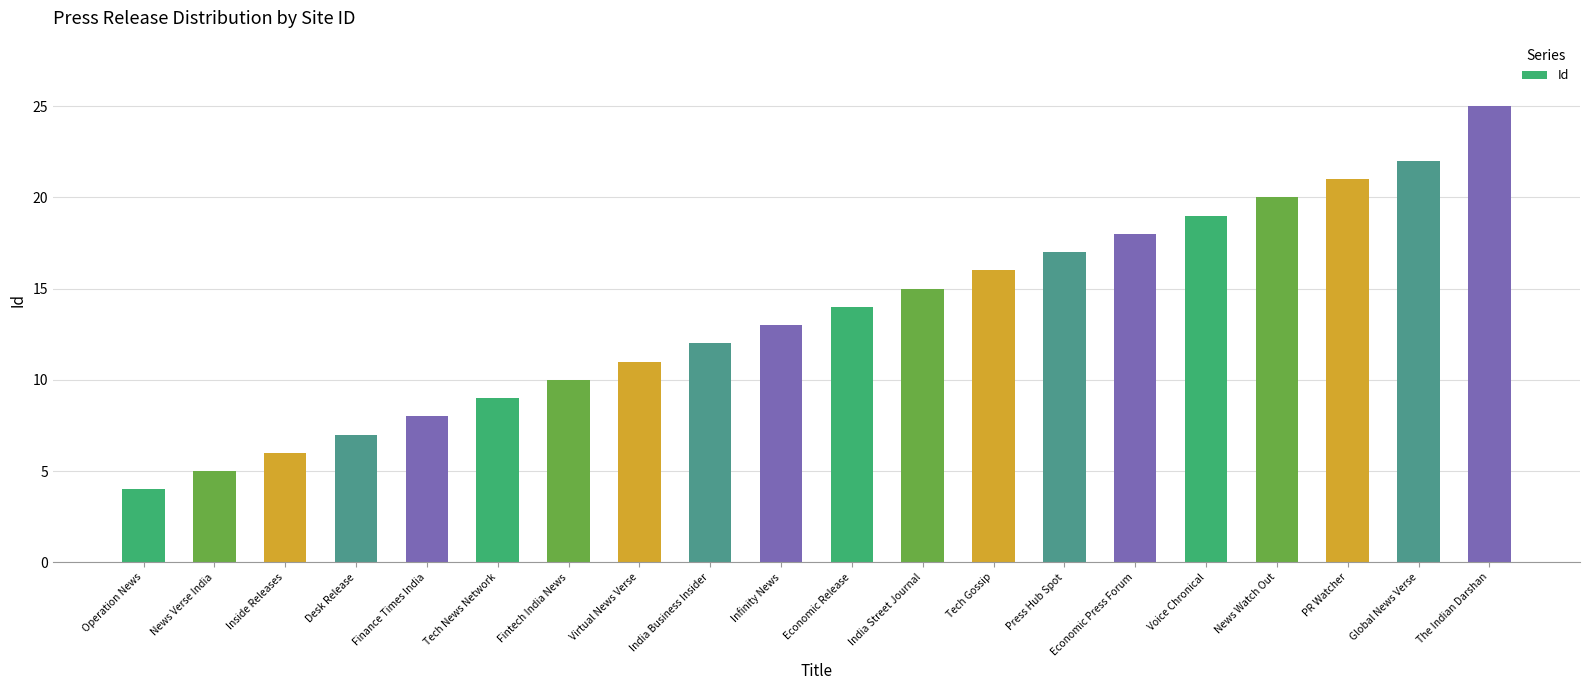

What is the sum of the values at Finance Times India and News Verse India?

13